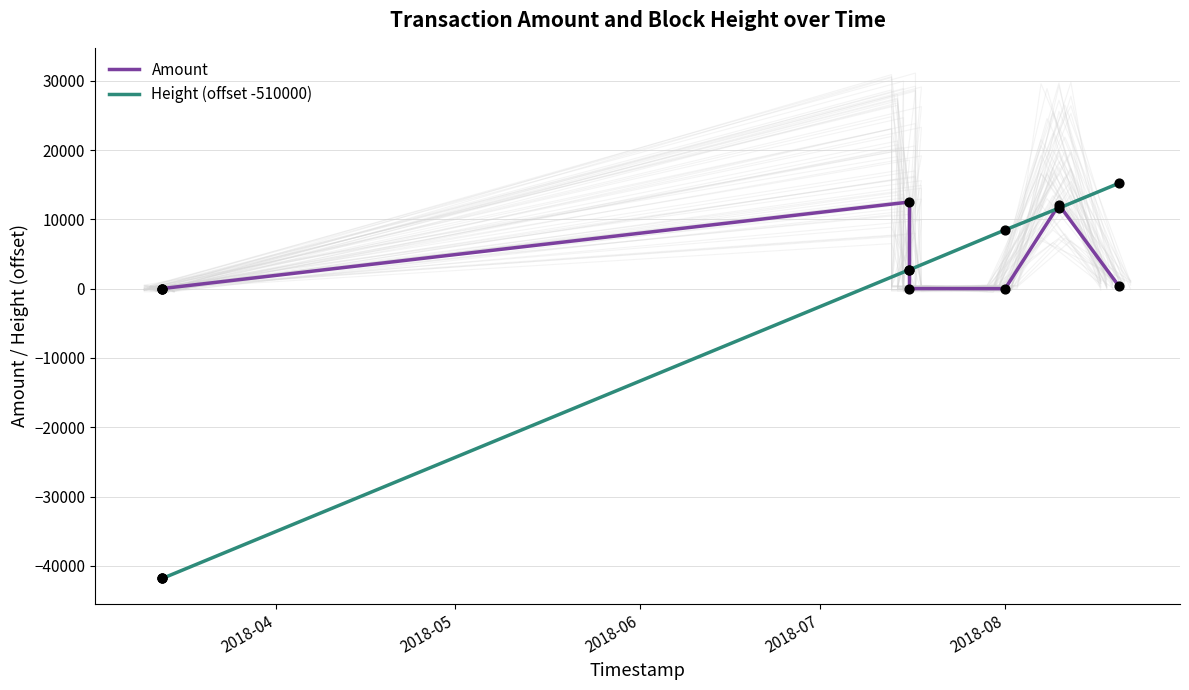

What is the total value across all series at 2018-08?

8475